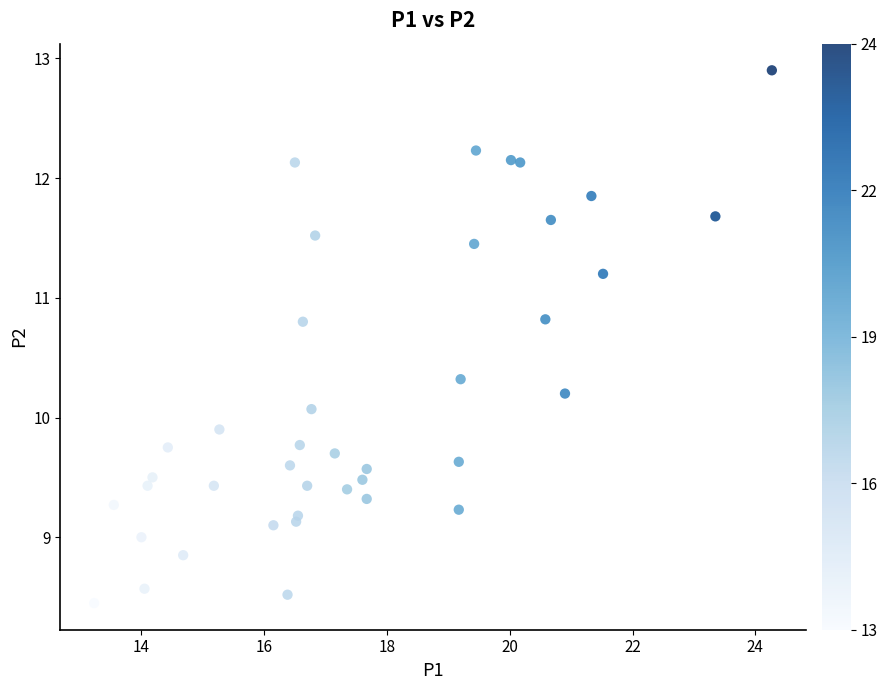

How many data points are displayed?

40